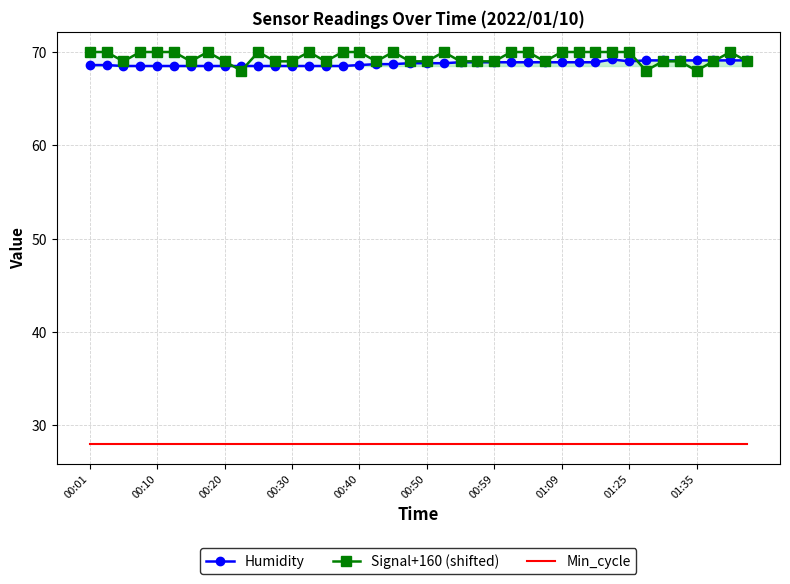

What is the value of the Min_cycle point at the 16th from the left?

28.0